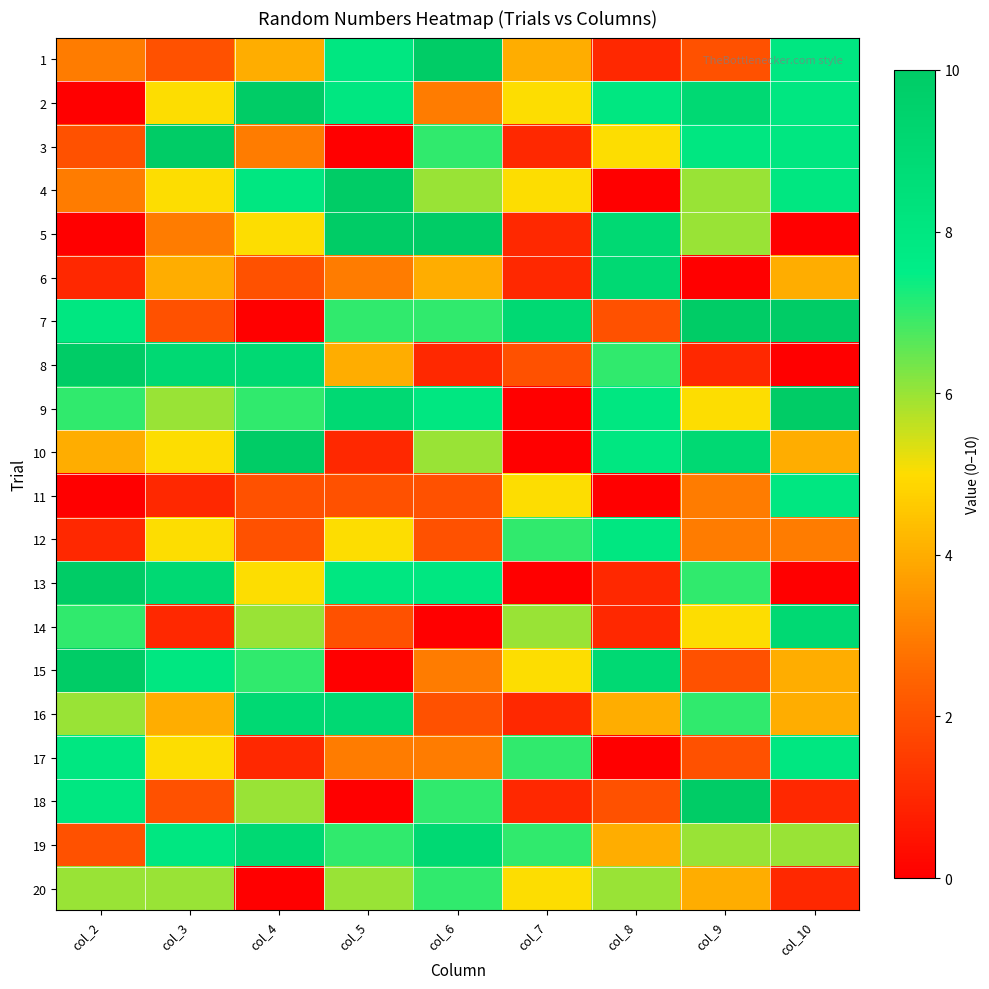

Count the number of categories in the chart.

9